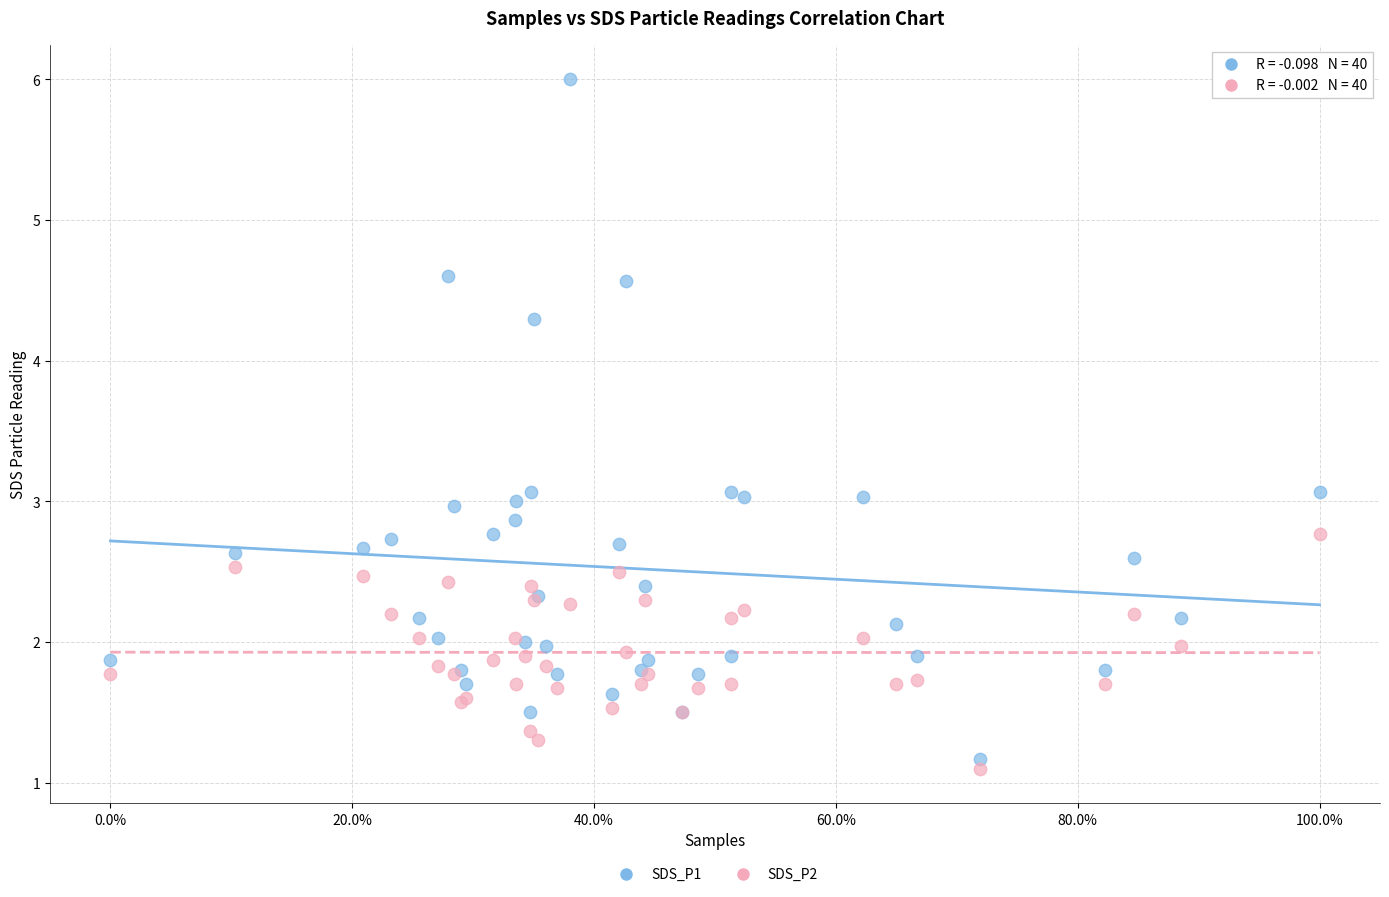

Which series has the largest Y range (max minus min)?

SDS_P1